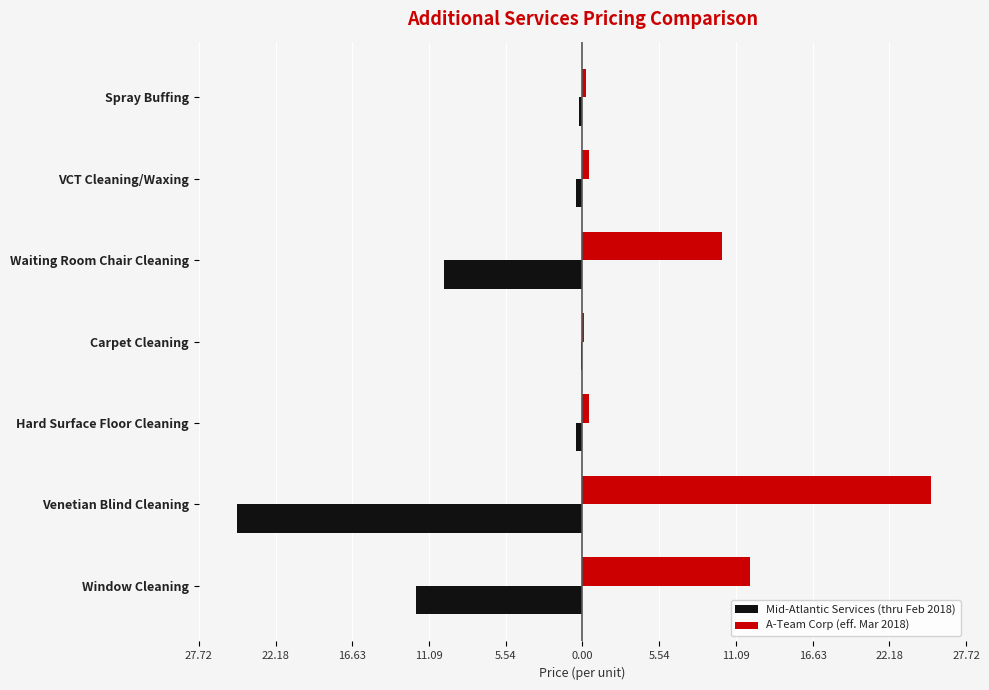

What are all the series names shown in the legend?

Mid-Atlantic Services (thru Feb 2018), A-Team Corp (eff. Mar 2018)